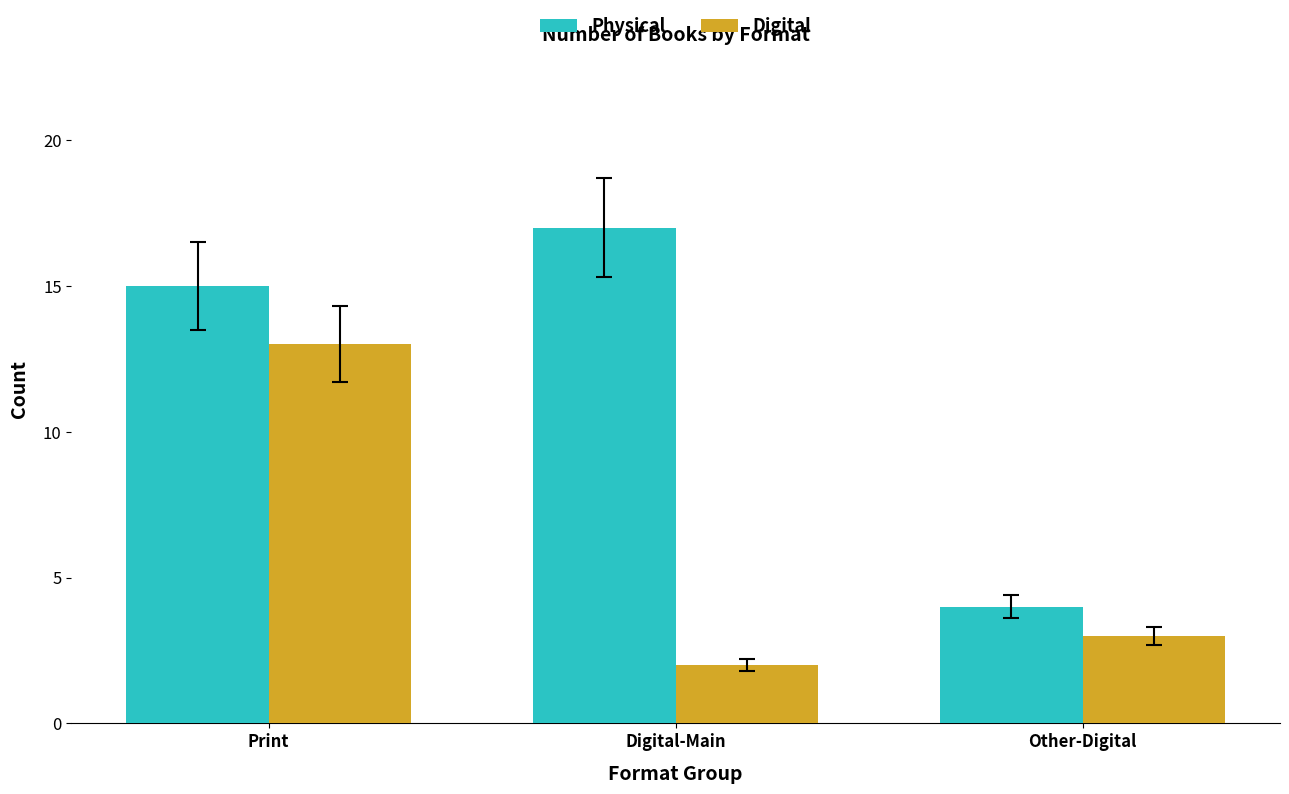

At which category is the sum across all series the highest?

Print